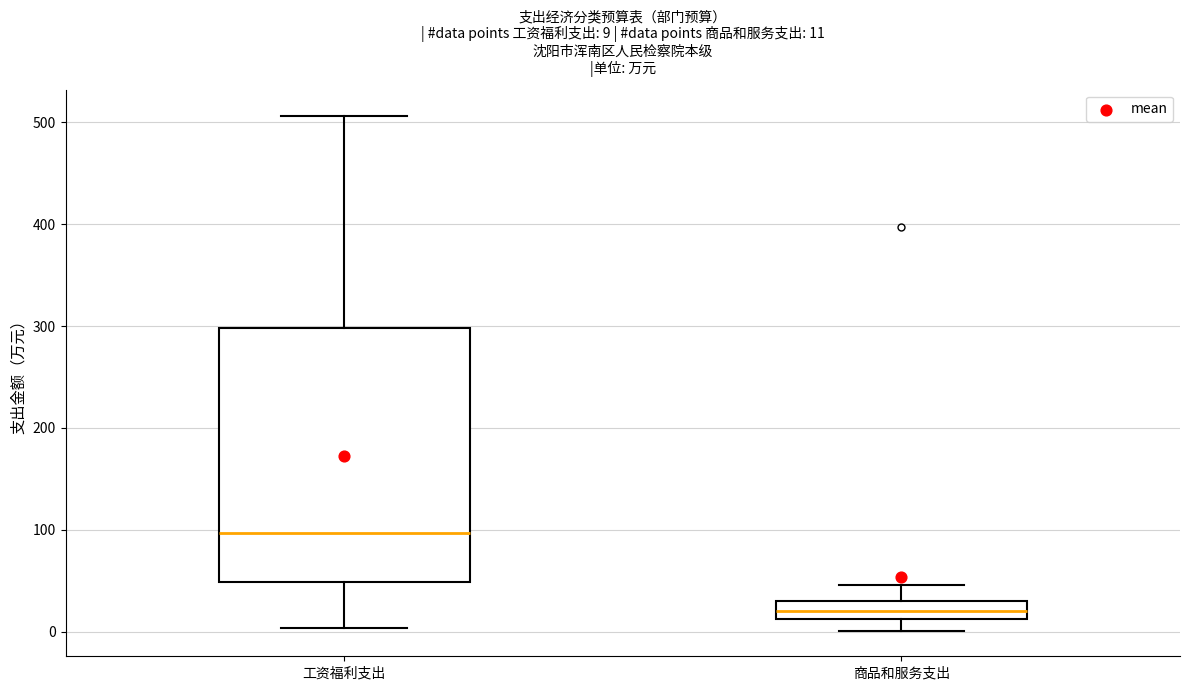

Which box is the tallest, from its lower edge to its upper edge?

工资福利支出